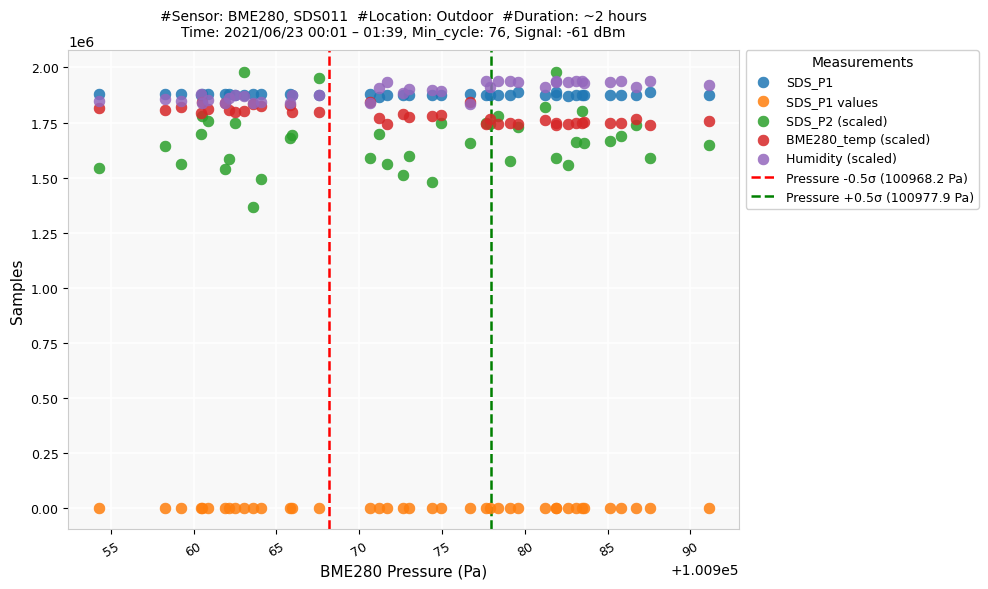

Across all series, what Y value is closest to 990004?

1367500.0